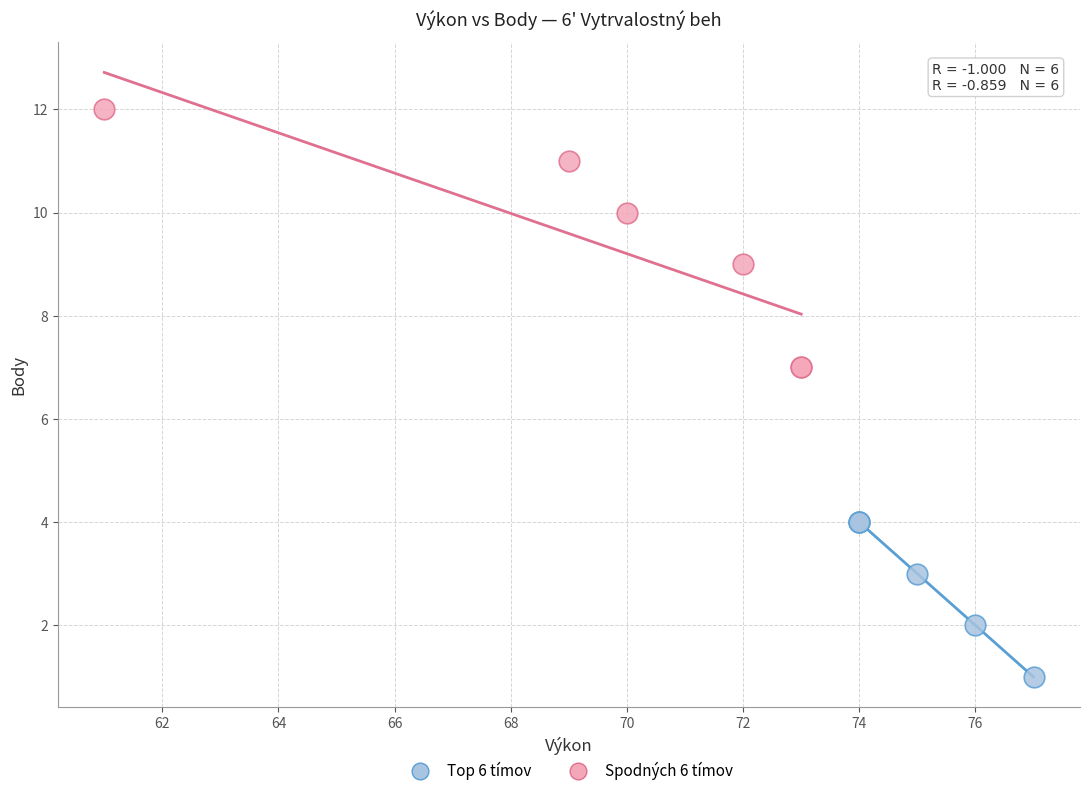

Which series reaches the maximum Y coordinate?

Spodných 6 tímov